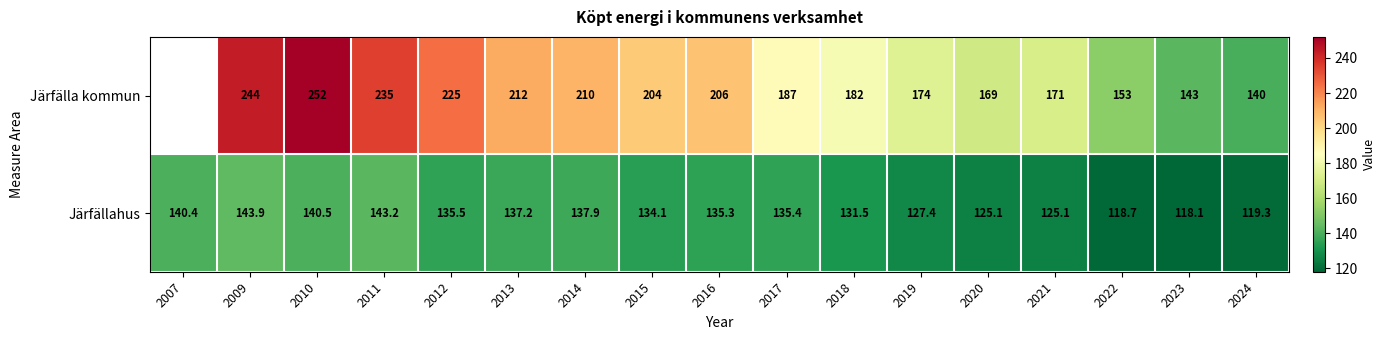

The Järfällahus series shows 137.2 at 2013. True or false?

True